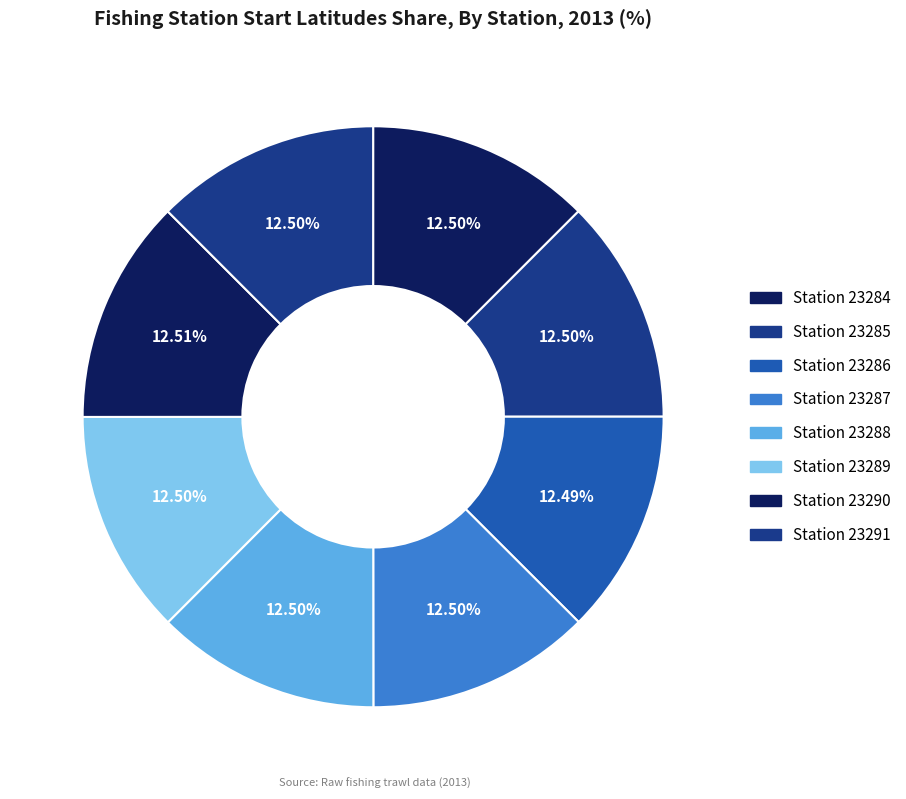

Rank the categories by value from highest to lowest.

23290, 23288, 23289, 23291, 23287, 23284, 23285, 23286